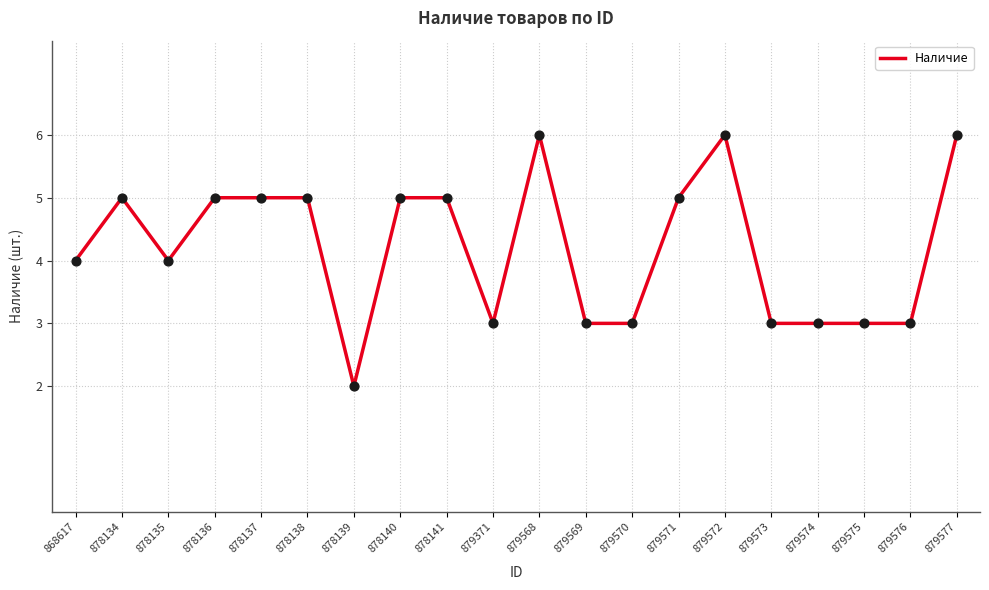

What is the change in value from 878135 to 879572?

+2